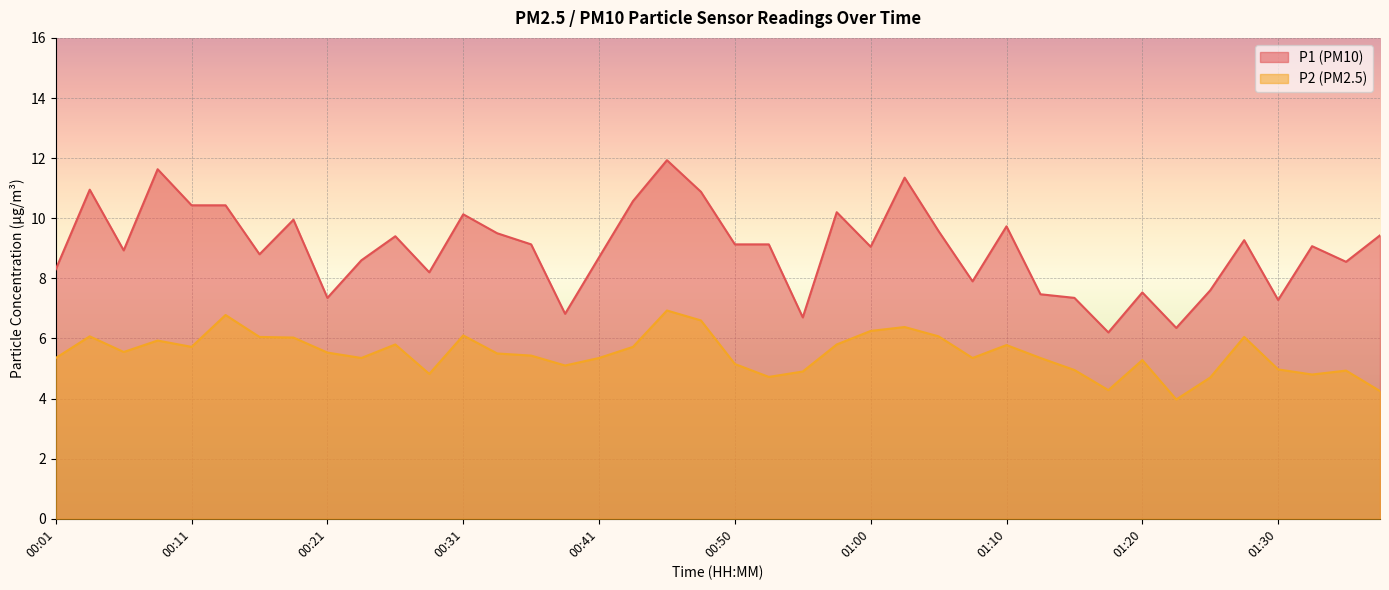

Reading right to left, extract all data points from this chart.

P1: 01:40=9.4	01:34=8.6	01:32=9.1	01:30=7.3	01:27=9.3	01:25=7.6	01:22=6.3	01:20=7.5	01:17=6.2	01:15=7.3	01:12=7.5	01:10=9.7	01:08=7.9	01:05=9.6	01:03=11.3	01:00=9.1	00:58=10.2	00:55=6.7	00:53=9.1	00:50=9.1	00:48=10.9	00:46=11.9	00:43=10.6	00:41=8.7	00:38=6.8	00:36=9.1	00:33=9.5	00:31=10.1	00:28=8.2	00:26=9.4	00:23=8.6	00:21=7.3	00:18=9.9	00:16=8.8	00:14=10.4	00:11=10.4	00:09=11.6	00:06=8.9	00:03=10.9	00:01=8.3
P2: 01:40=4.2	01:34=4.9	01:32=4.8	01:30=5.0	01:27=6.0	01:25=4.7	01:22=4.0	01:20=5.3	01:17=4.3	01:15=5.0	01:12=5.3	01:10=5.8	01:08=5.3	01:05=6.1	01:03=6.4	01:00=6.2	00:58=5.8	00:55=4.9	00:53=4.7	00:50=5.2	00:48=6.6	00:46=6.9	00:43=5.7	00:41=5.3	00:38=5.1	00:36=5.4	00:33=5.5	00:31=6.1	00:28=4.8	00:26=5.8	00:23=5.3	00:21=5.5	00:18=6.0	00:16=6.0	00:14=6.8	00:11=5.7	00:09=5.9	00:06=5.5	00:03=6.1	00:01=5.3